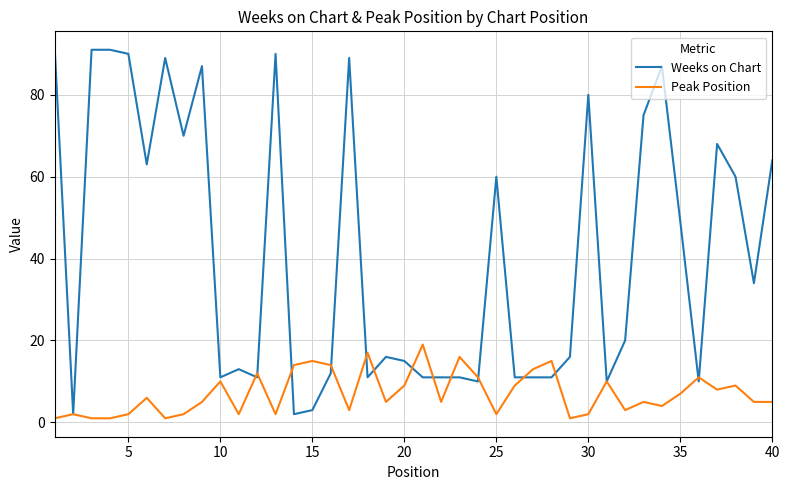

List the series in order of their peak value, lowest first.

Peak Position, Weeks on Chart